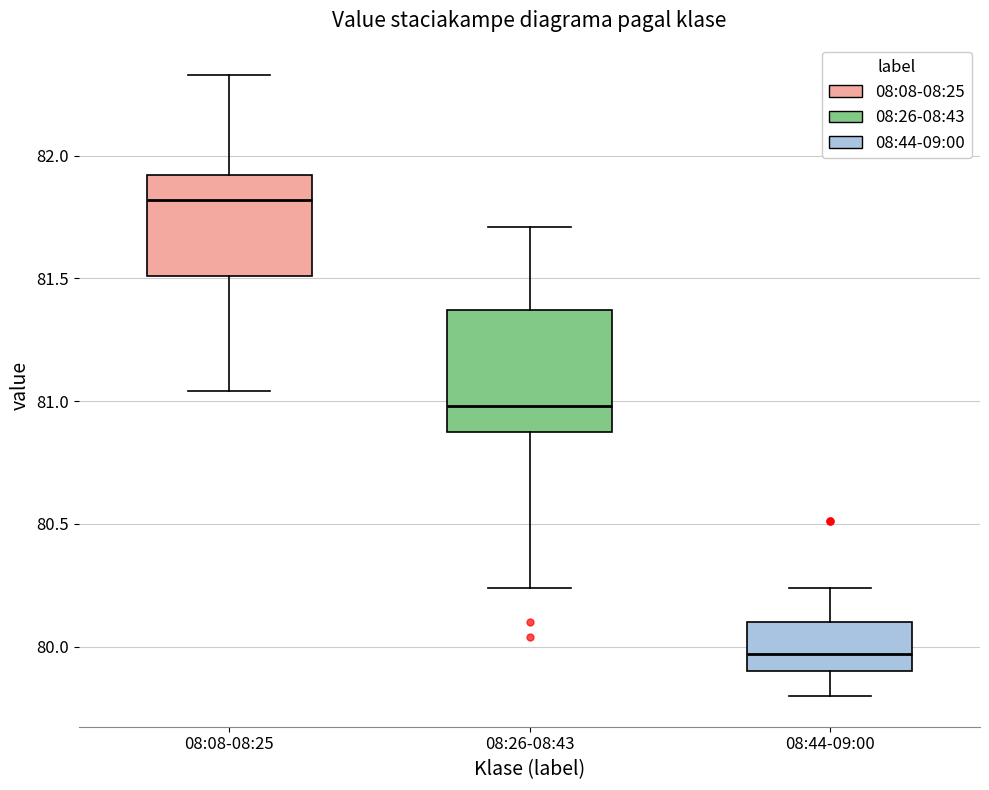

Comparing the boxes themselves (not the whiskers), which one is the tallest?

08:26-08:43